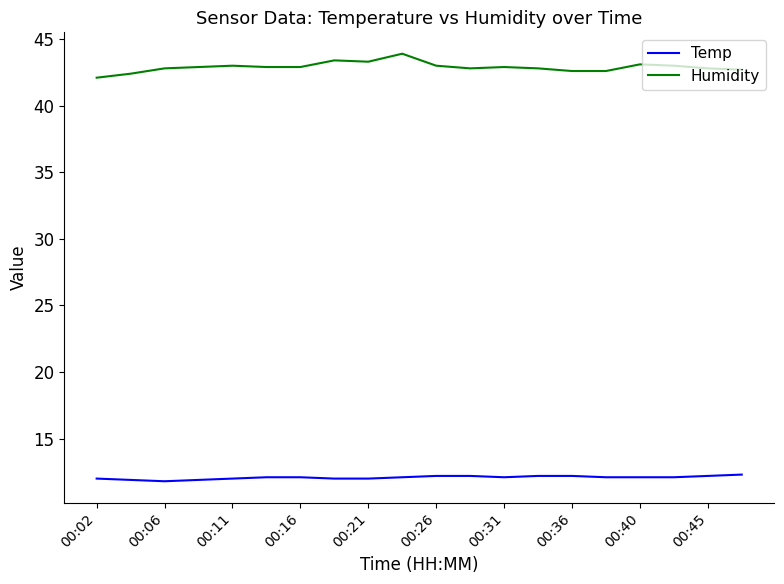

How many lines are shown in the chart?

2